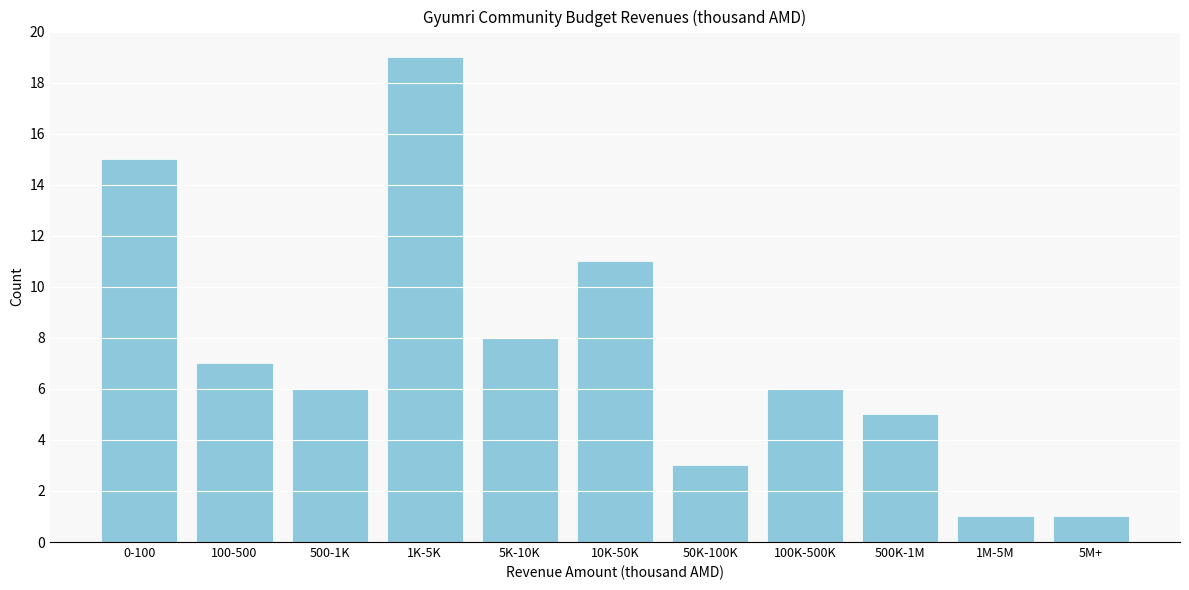

Reading left to right, transcribe all the data shown in this chart.

15	7	6	19	8	11	3	6	5	1	1